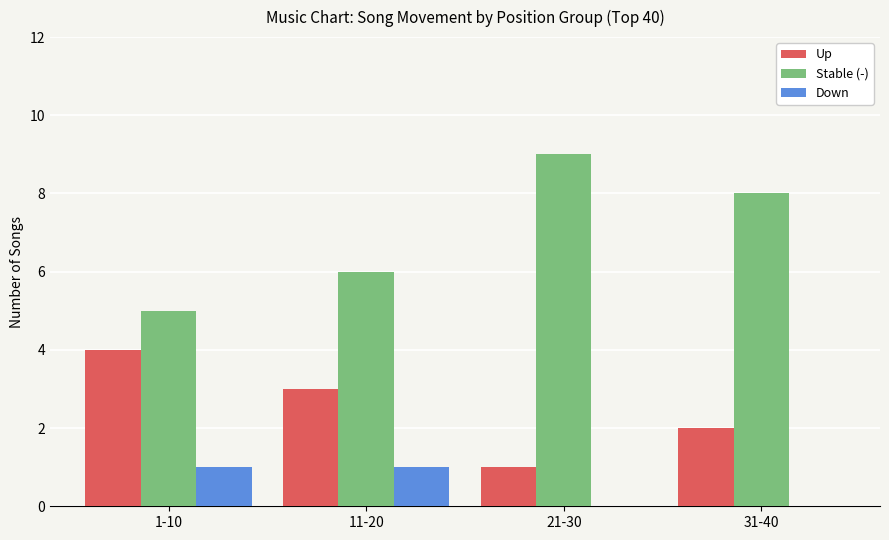

What is the spread (max minus min) of values at 11-20?

5